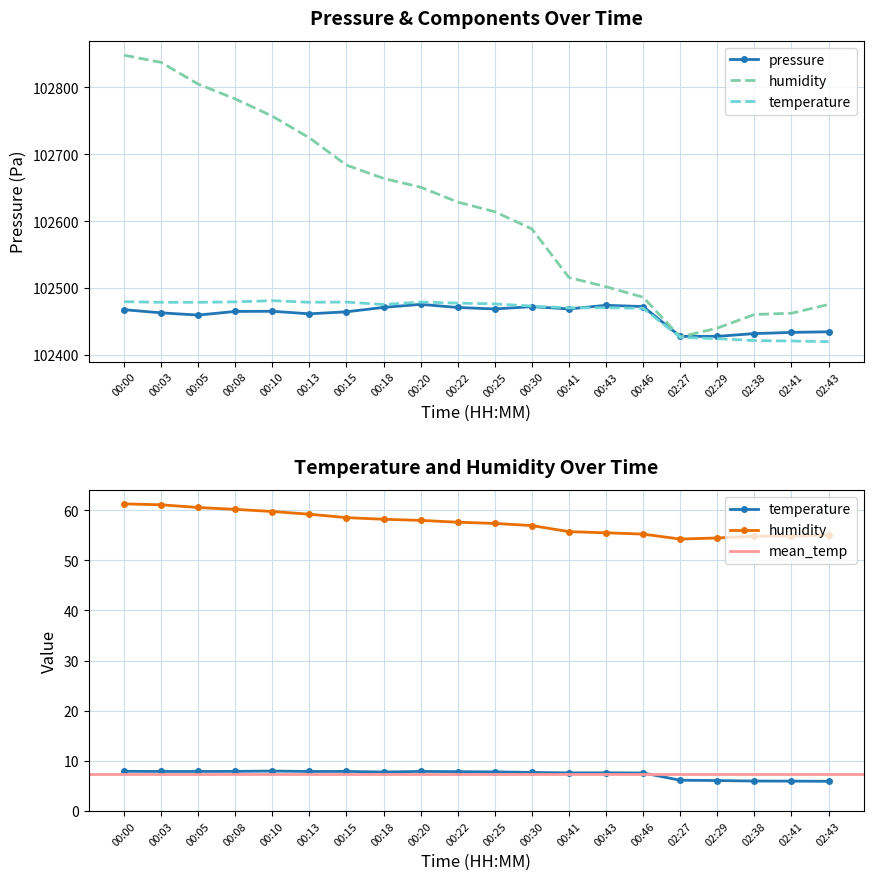

Which series has the widest spread of values?

humidity